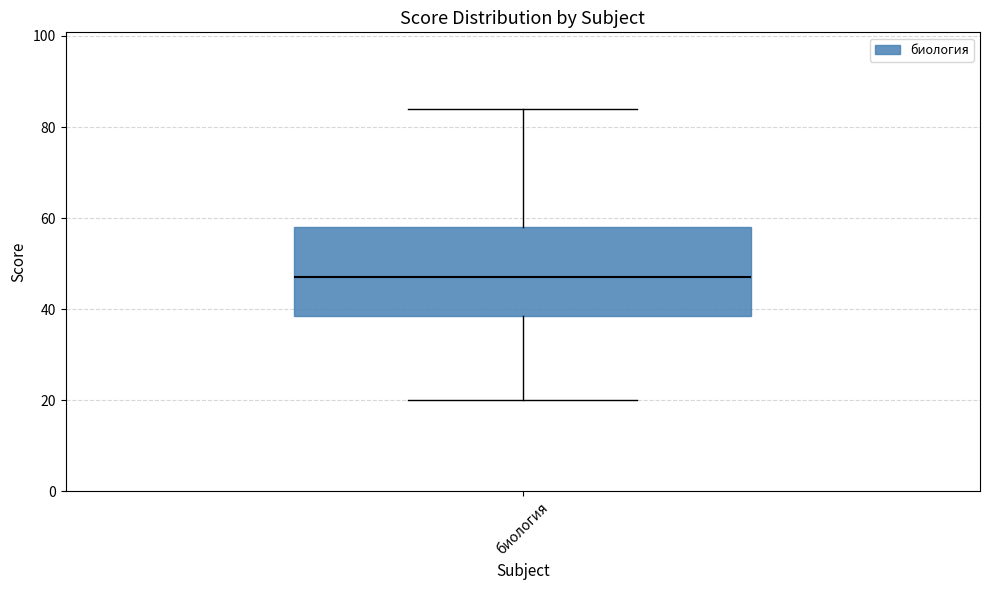

Where does the upper whisker of the box for биология end on the y-axis? The values are not printed on the chart, so give them approximately, as read against the axis.

84